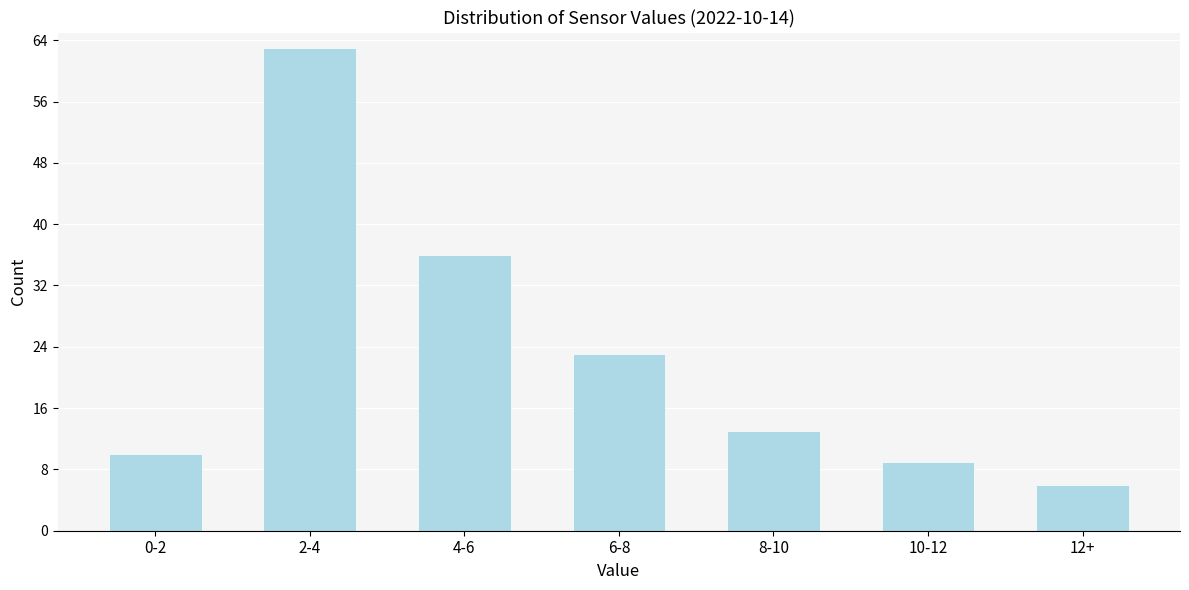

Reading left to right, list all the values displayed in this chart.

10	63	36	23	13	9	6